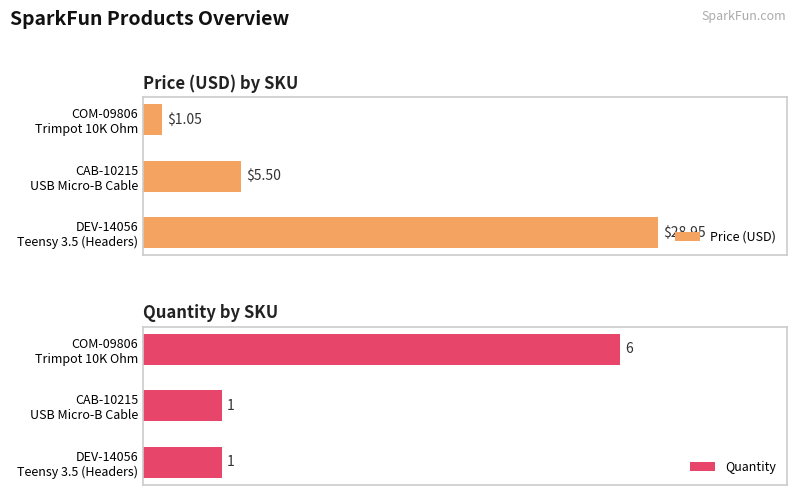

The Quantity series shows 1.8 at 0. True or false?

False